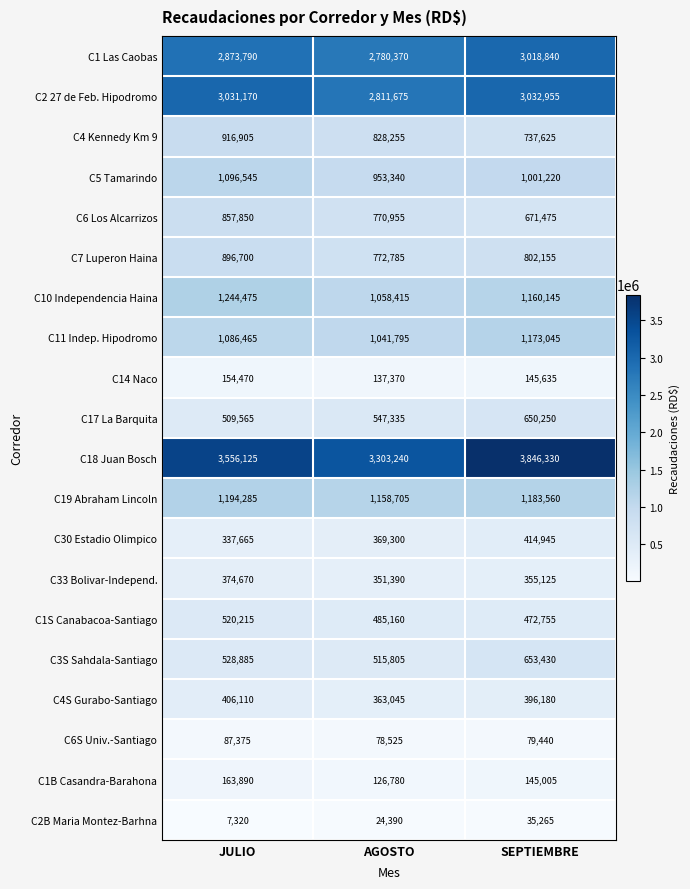

Which category has the highest value across all series?

SEPTIEMBRE